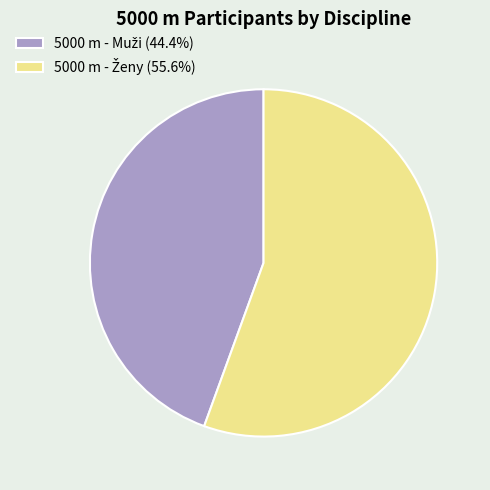

Is there any slice that represents more than half of the pie?

Yes